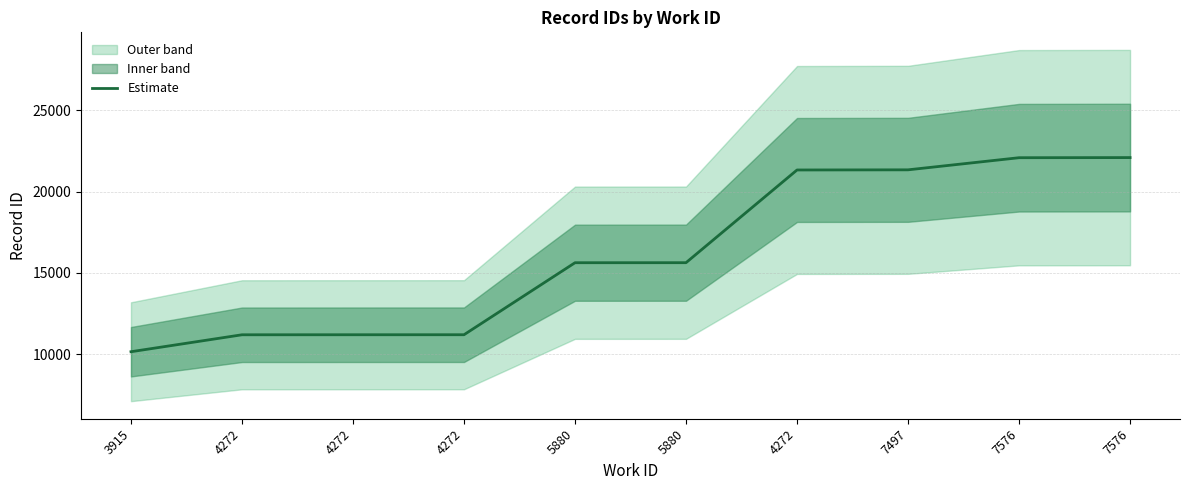

At which category does the chart reach its peak across all series?

7576